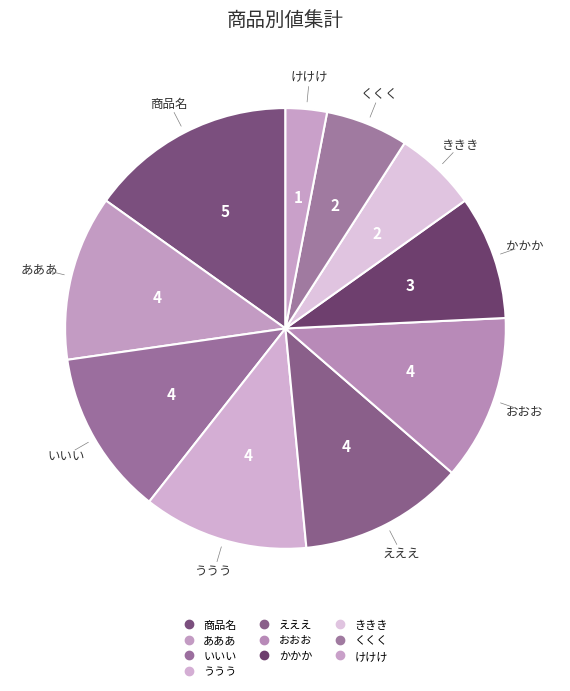

To the nearest percent, what is the average slice percentage?

10%